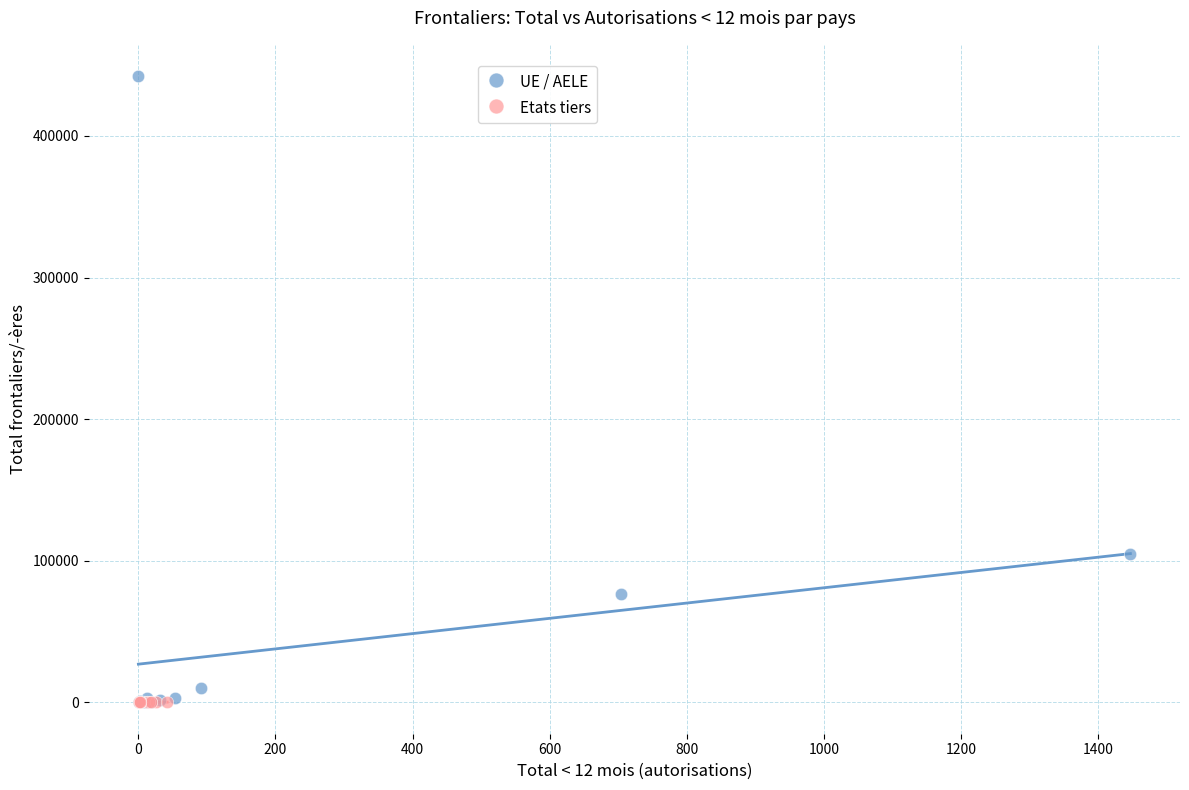

Which series contains the highest Y value?

UE / AELE